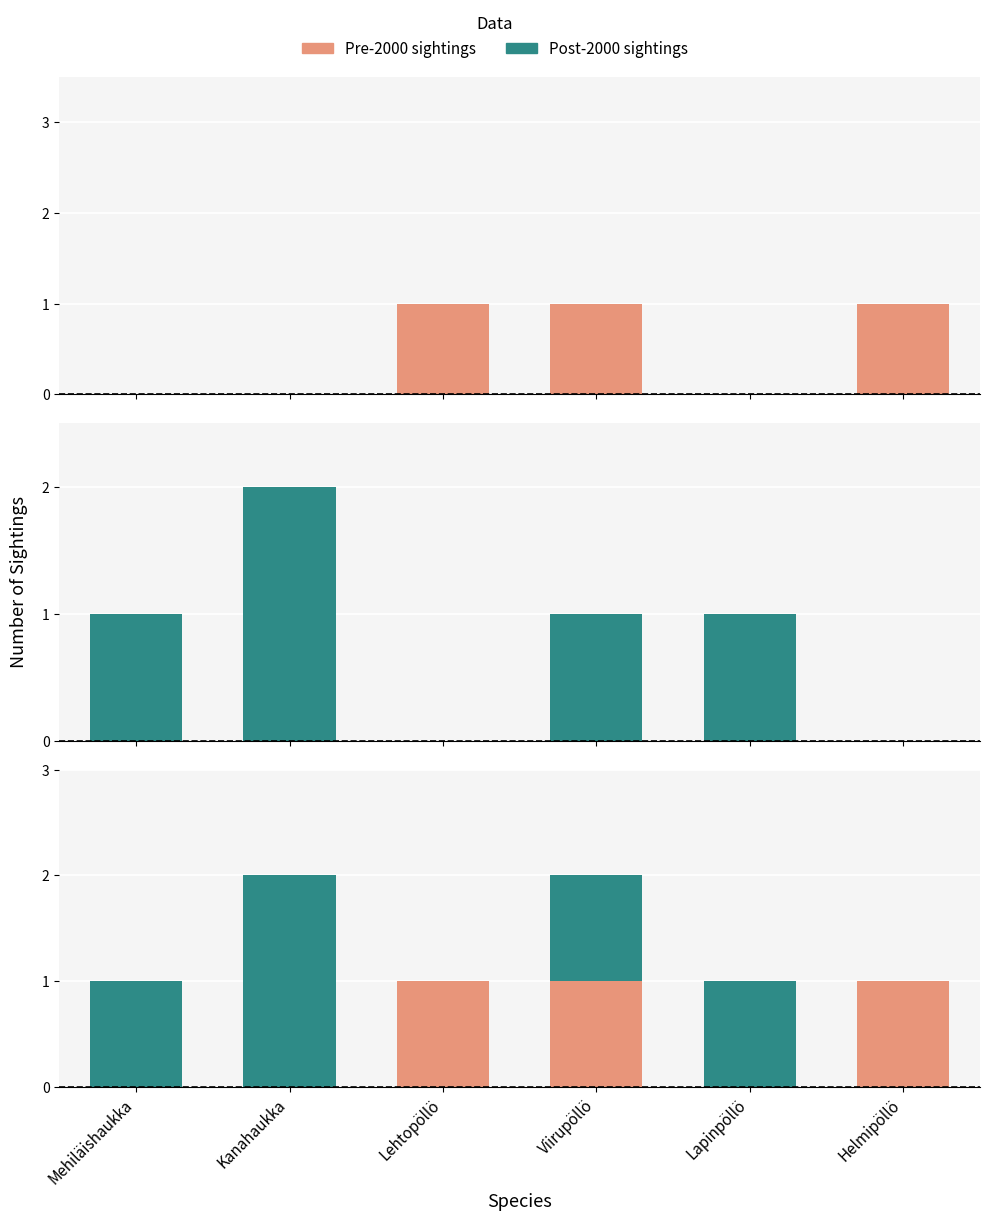

Reading left to right, extract all data points from this chart.

Pre-2000 sightings: Mehiläishaukka=0	Kanahaukka=0	Lehtopöllö=1	Viirupöllö=1	Lapinpöllö=0	Helmipöllö=1
Post-2000 sightings: Mehiläishaukka=1	Kanahaukka=2	Lehtopöllö=0	Viirupöllö=1	Lapinpöllö=1	Helmipöllö=0